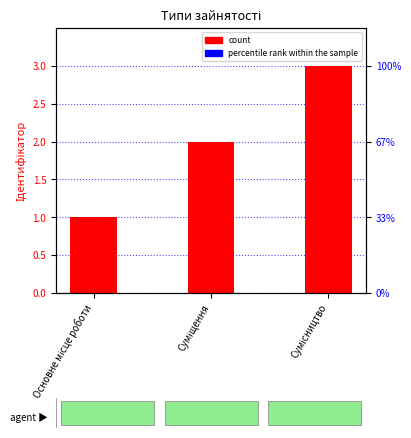

At which label does the data first exceed 2?

Сумісництво